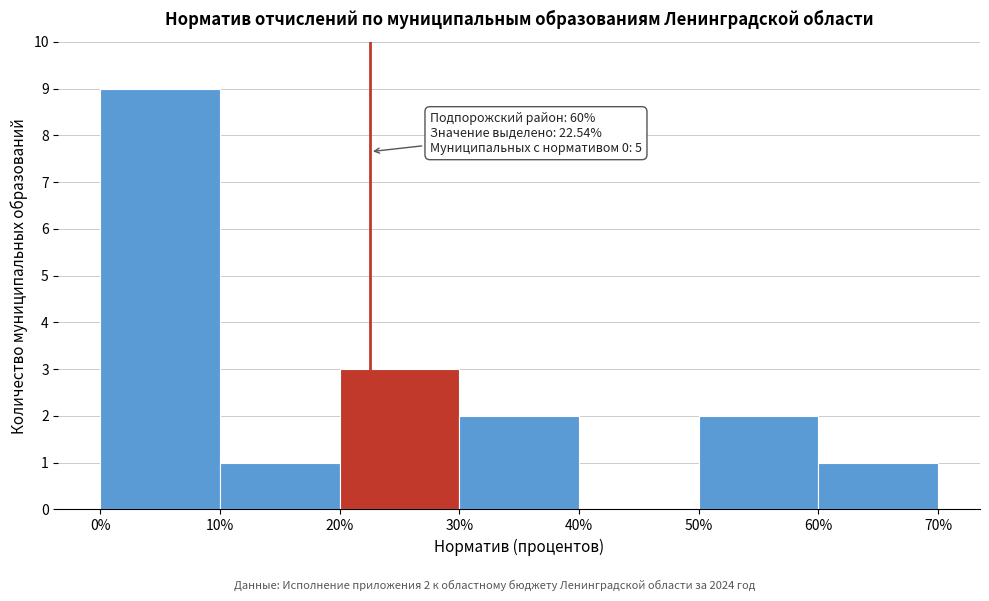

Which range on the x-axis has the tallest bar?

0% to 10%